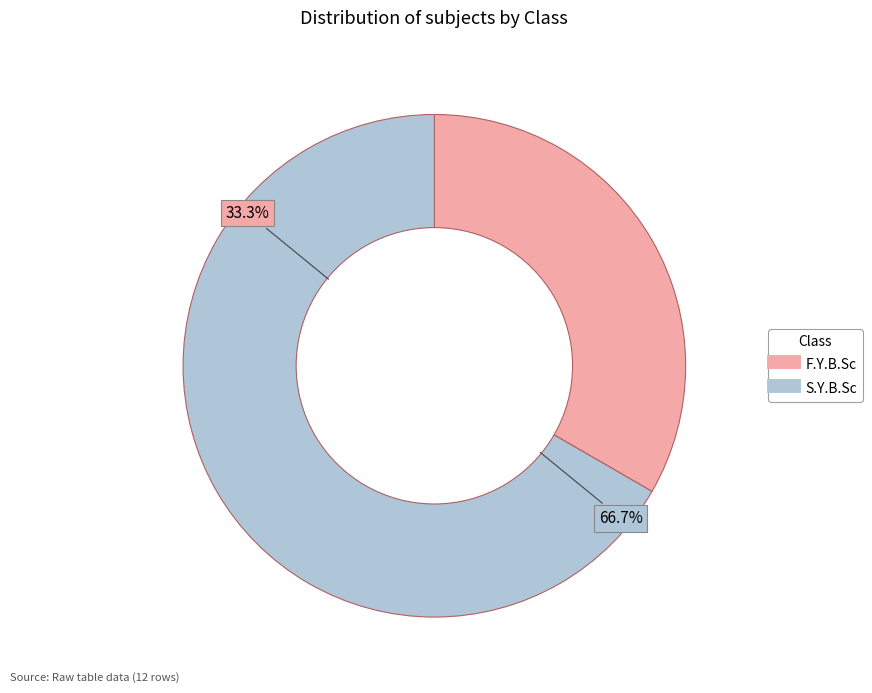

To the nearest percent, what is the average slice percentage?

50%